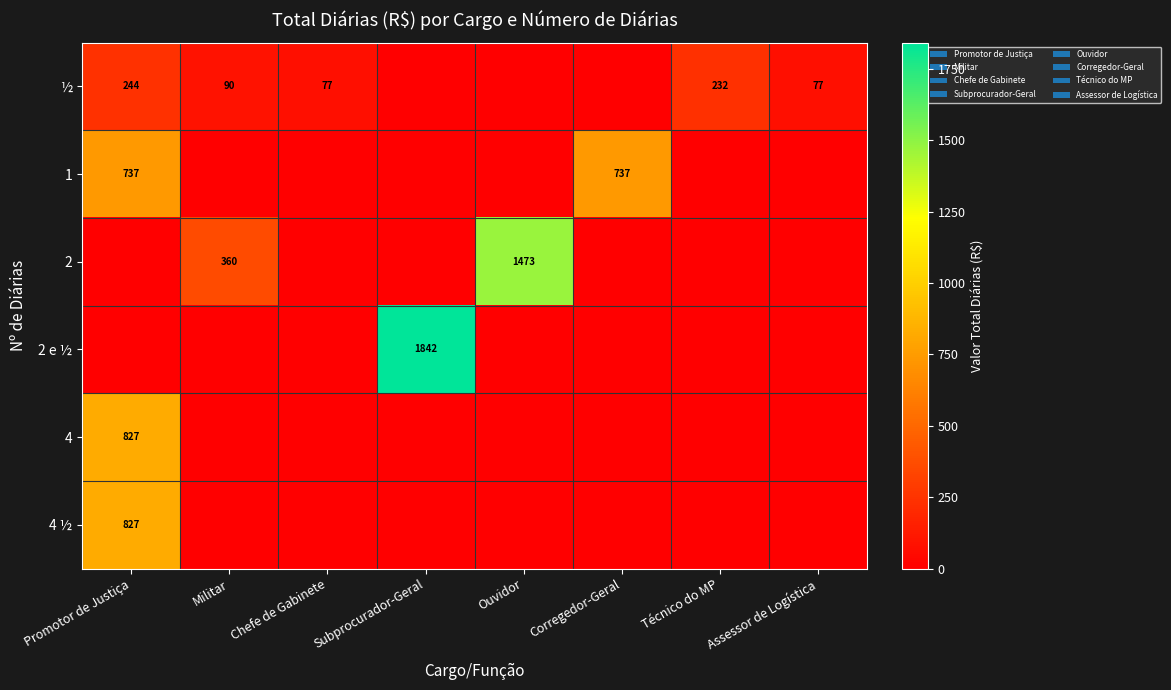

True or false: ½ has a value of 331 at Técnico do MP.

False